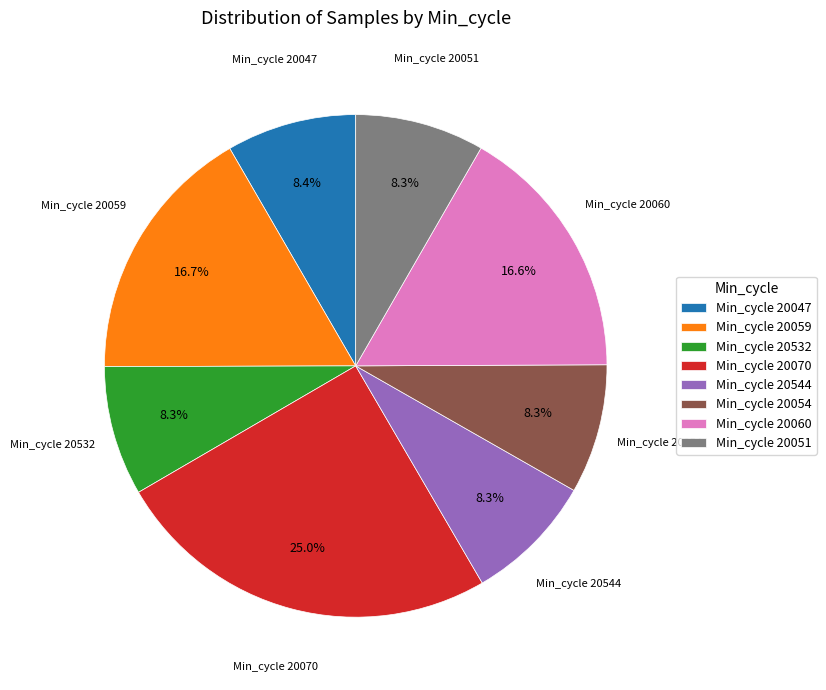

To the nearest percent, what is the average slice percentage?

12%